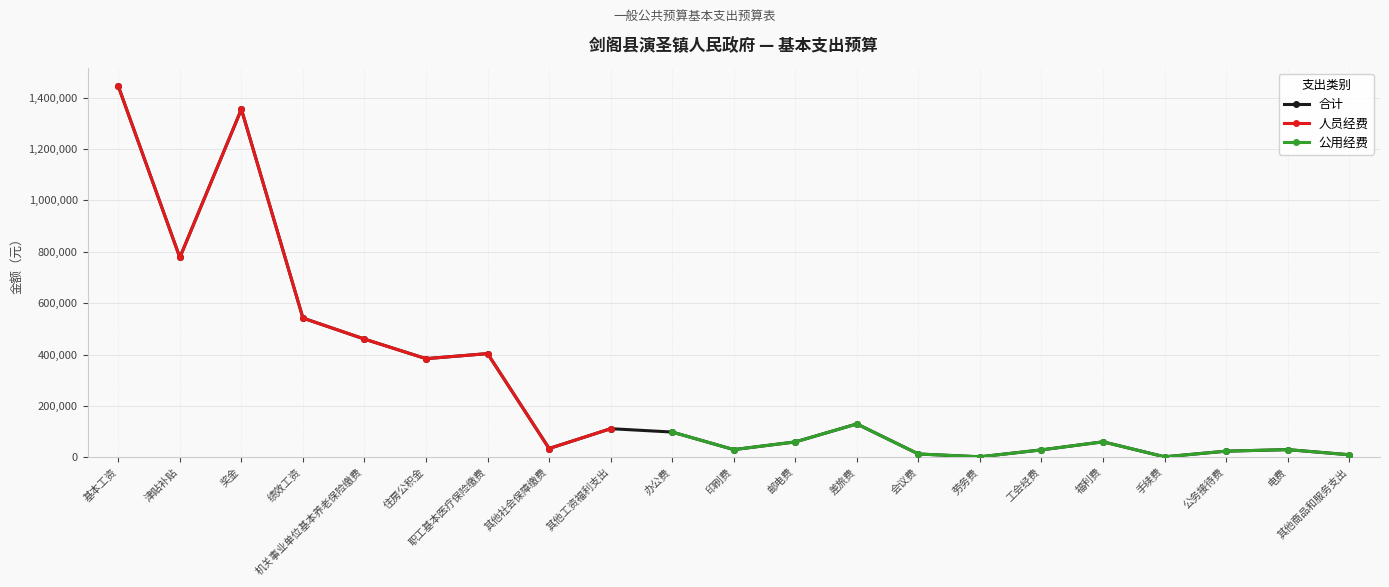

Which series has the largest range (max minus min)?

合计